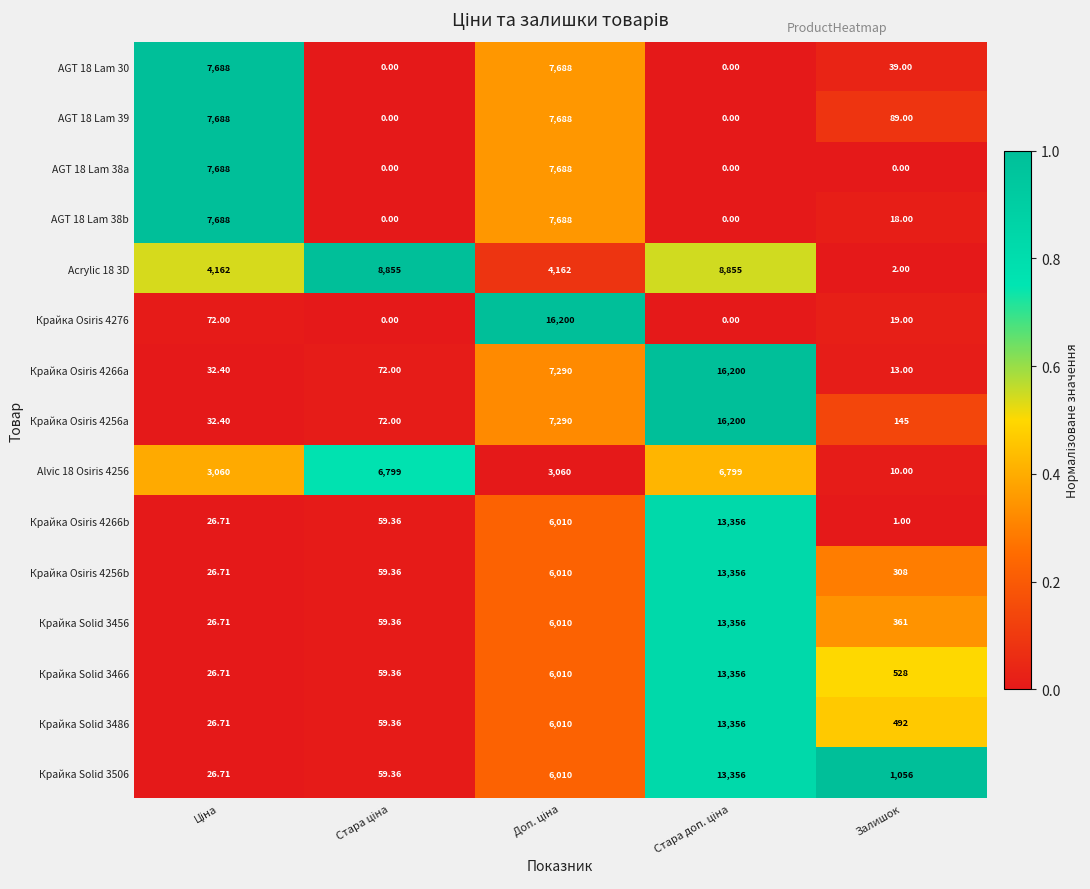

Reading left to right, transcribe all the data shown in this chart.

AGT 18 Lam 30: Ціна=7688.0	Стара ціна=0.0	Доп. ціна=7688.0	Стара доп. ціна=0.0	Залишок=39.0
AGT 18 Lam 39: Ціна=7688.0	Стара ціна=0.0	Доп. ціна=7688.0	Стара доп. ціна=0.0	Залишок=89.0
AGT 18 Lam 38a: Ціна=7688.0	Стара ціна=0.0	Доп. ціна=7688.0	Стара доп. ціна=0.0	Залишок=0.0
AGT 18 Lam 38b: Ціна=7688.0	Стара ціна=0.0	Доп. ціна=7688.0	Стара доп. ціна=0.0	Залишок=18.0
Acrylic 18 3D: Ціна=4162.0	Стара ціна=8855.0	Доп. ціна=4162.0	Стара доп. ціна=8855.0	Залишок=2.0
Крайка Osiris 4276: Ціна=72.0	Стара ціна=0.0	Доп. ціна=16200.0	Стара доп. ціна=0.0	Залишок=19.0
Крайка Osiris 4266a: Ціна=32.4	Стара ціна=72.0	Доп. ціна=7290.0	Стара доп. ціна=16200.0	Залишок=13.0
Крайка Osiris 4256a: Ціна=32.4	Стара ціна=72.0	Доп. ціна=7290.0	Стара доп. ціна=16200.0	Залишок=145.0
Alvic 18 Osiris 4256: Ціна=3060.0	Стара ціна=6799.0	Доп. ціна=3060.0	Стара доп. ціна=6799.0	Залишок=10.0
Крайка Osiris 4266b: Ціна=26.7	Стара ціна=59.4	Доп. ціна=6010.0	Стара доп. ціна=13356.0	Залишок=1.0
Крайка Osiris 4256b: Ціна=26.7	Стара ціна=59.4	Доп. ціна=6010.0	Стара доп. ціна=13356.0	Залишок=308.0
Крайка Solid 3456: Ціна=26.7	Стара ціна=59.4	Доп. ціна=6010.0	Стара доп. ціна=13356.0	Залишок=361.0
Крайка Solid 3466: Ціна=26.7	Стара ціна=59.4	Доп. ціна=6010.0	Стара доп. ціна=13356.0	Залишок=528.0
Крайка Solid 3486: Ціна=26.7	Стара ціна=59.4	Доп. ціна=6010.0	Стара доп. ціна=13356.0	Залишок=492.0
Крайка Solid 3506: Ціна=26.7	Стара ціна=59.4	Доп. ціна=6010.0	Стара доп. ціна=13356.0	Залишок=1056.0